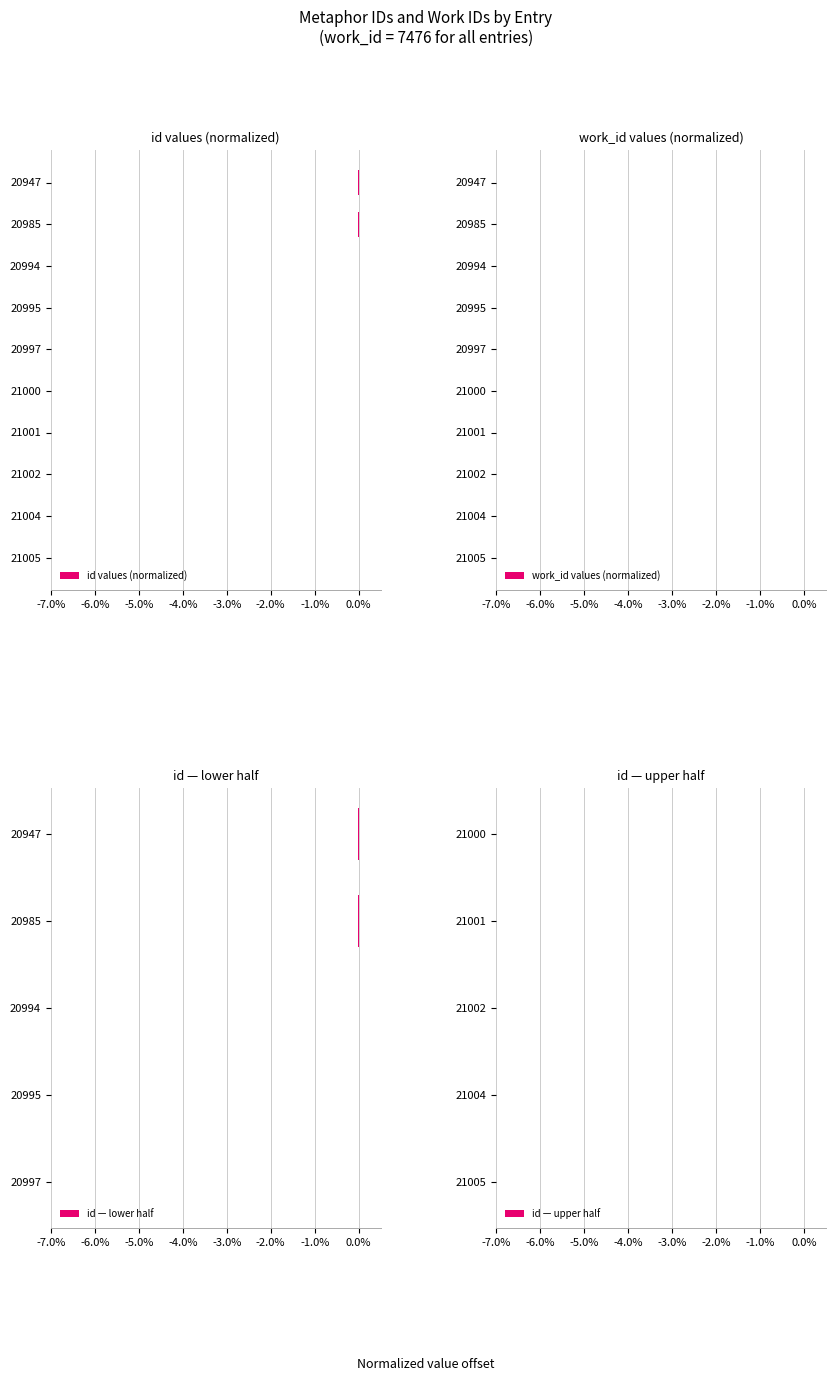

True or false: the data shows 0.0 at 21005.

True